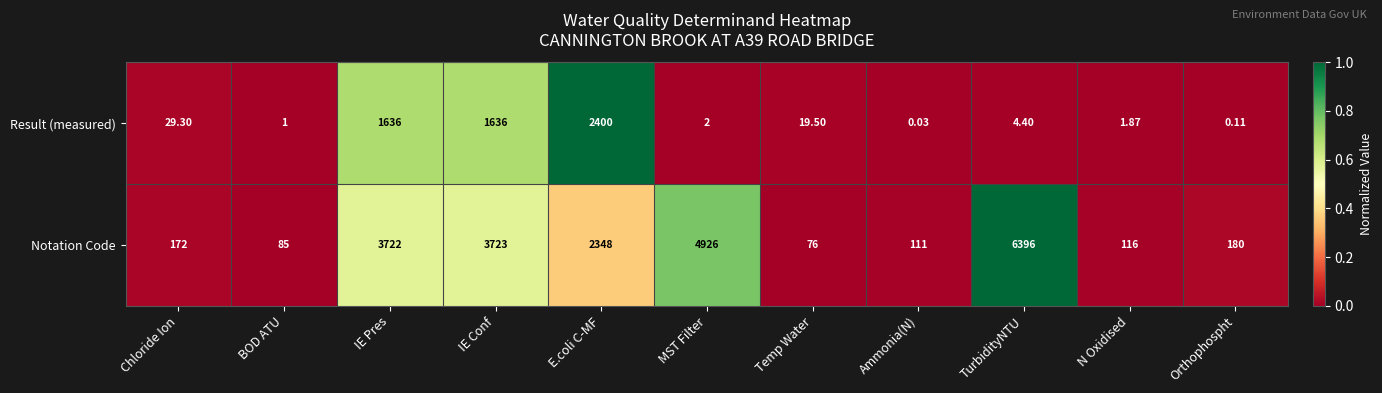

Where does the Result (measured) series first go above 4?

Chloride Ion